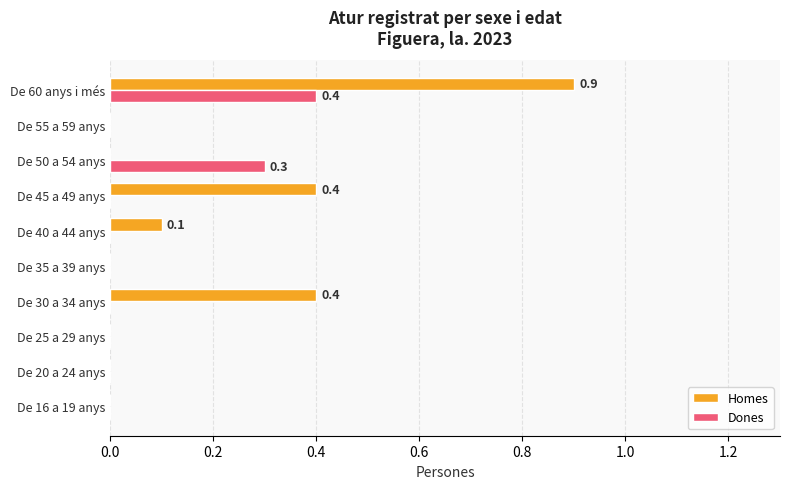

The Dones series shows 0.3 at De 16 a 19 anys. True or false?

False